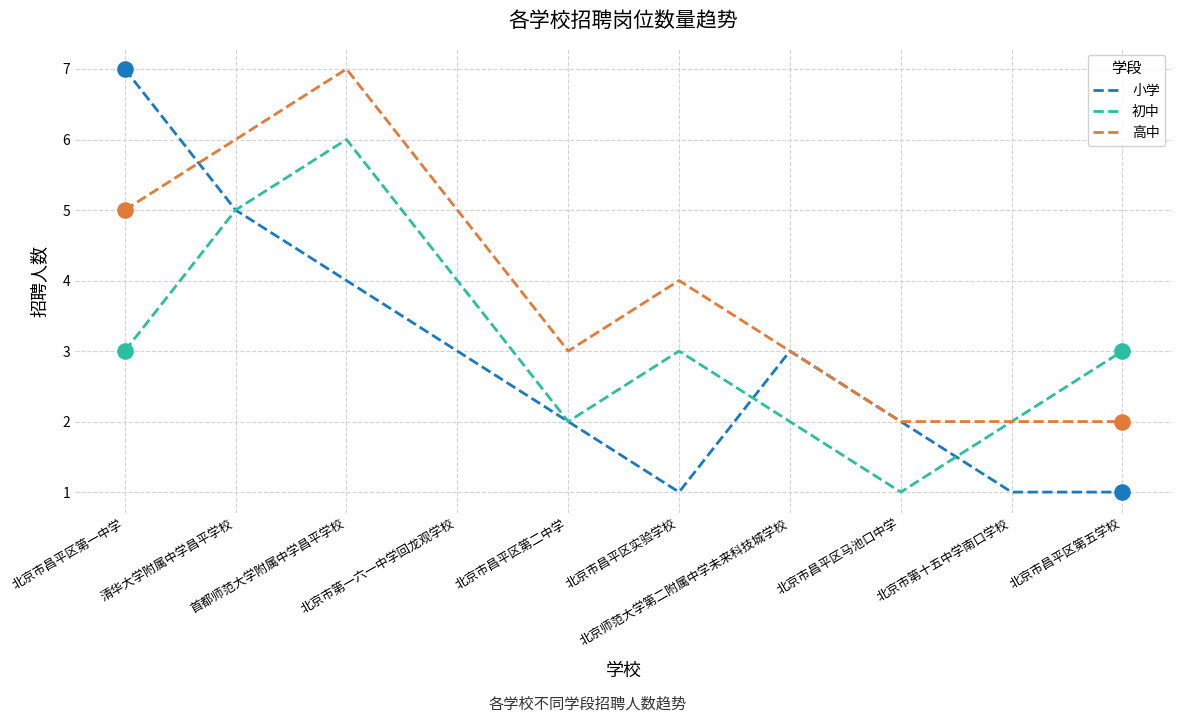

List the series in order of their overall mean, highest first.

高中, 初中, 小学